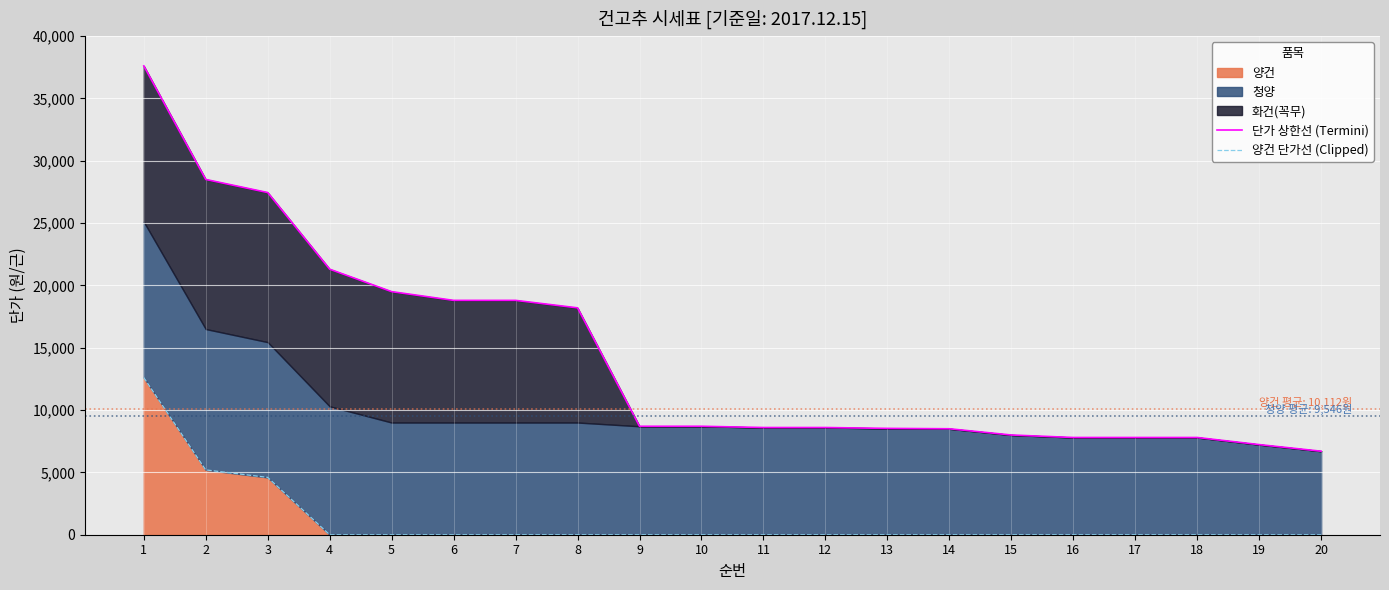

How many values in the 양건 단가선 (Clipped) series exceed 0?

3